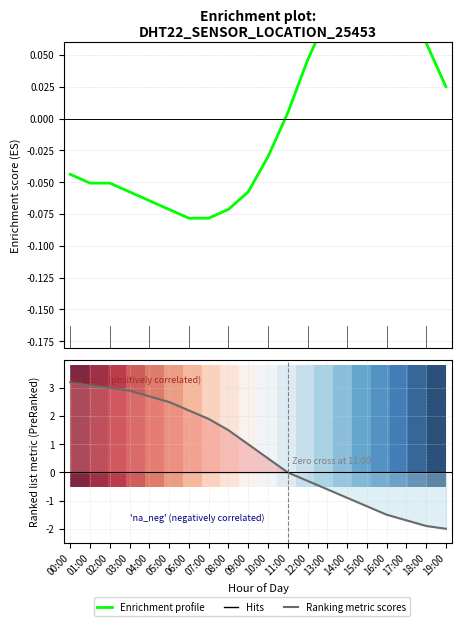

The humidity series shows -0.3 at 12:00. True or false?

True